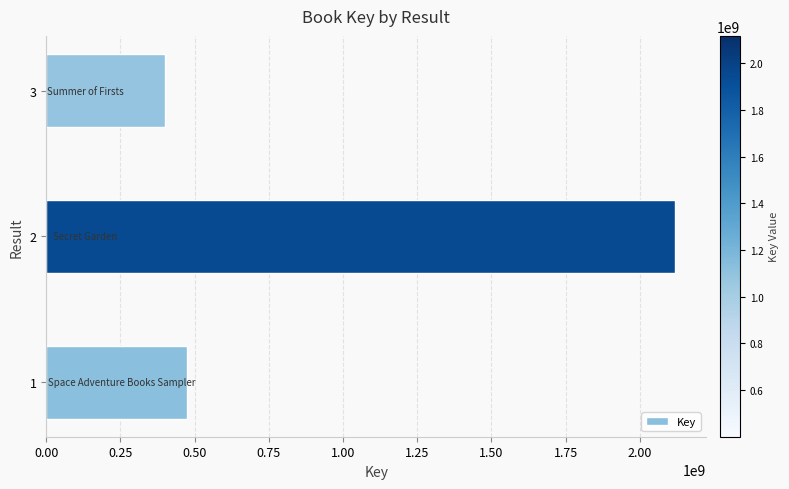

How many series are shown in this chart?

1